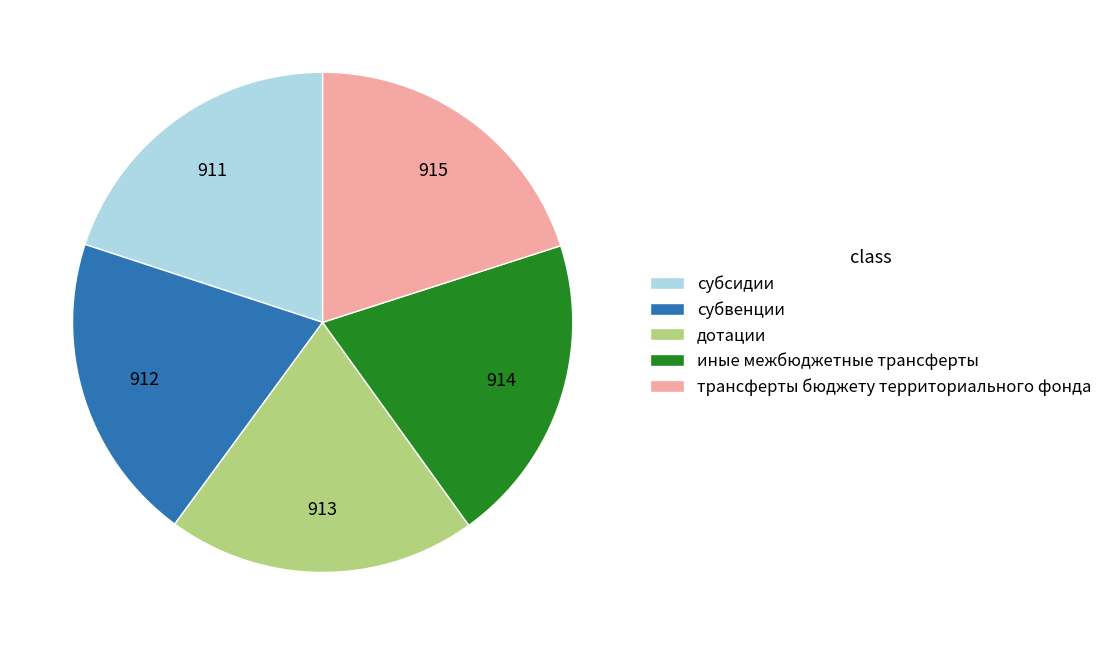

What is the ratio of the value at дотации to the value at субвенции?

1.0